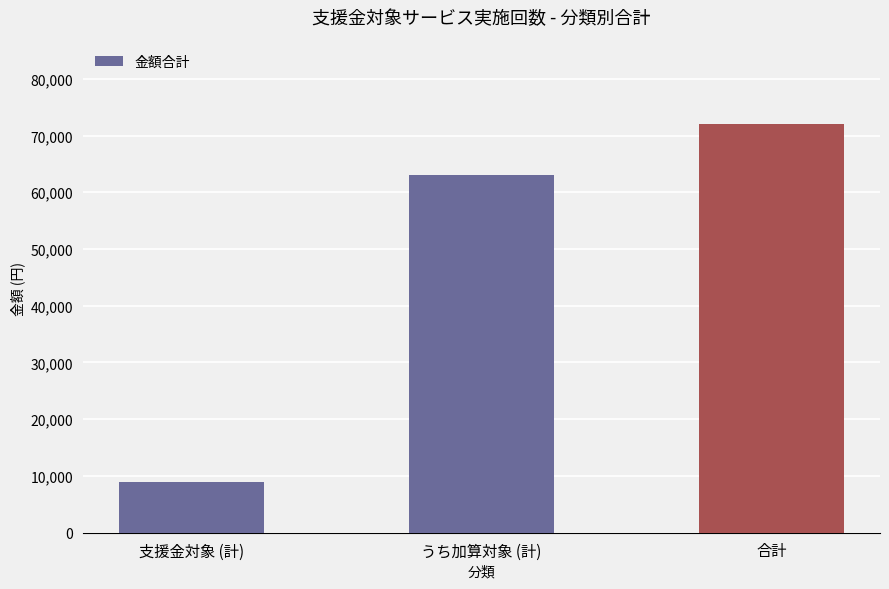

What is the greatest value displayed?

72000